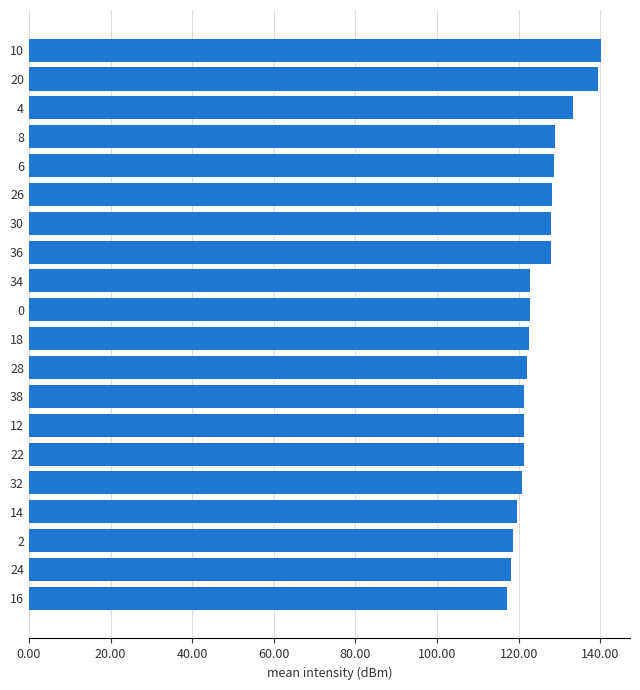

What is the change in value from 0 to 30?

+5.2